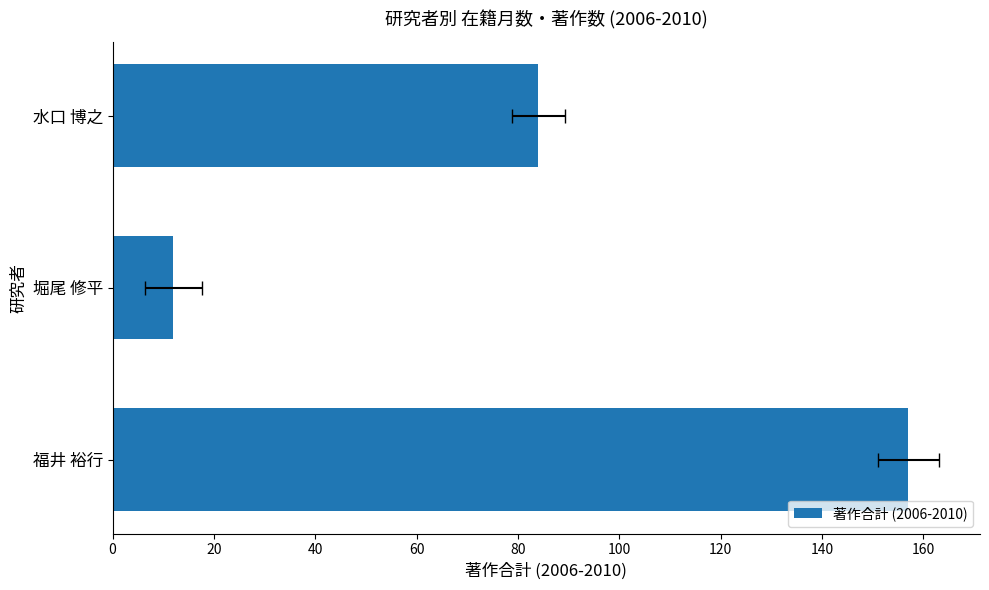

Does the chart contain any negative values?

No